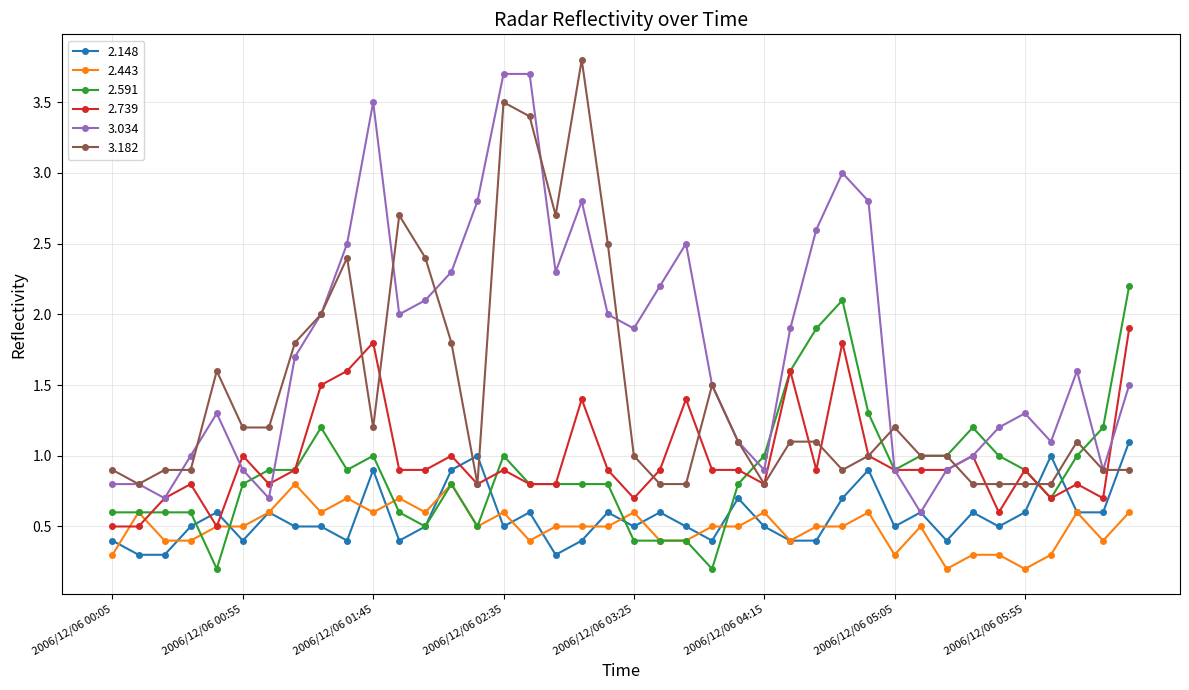

What is the lowest value of the 2.148 series?

0.3